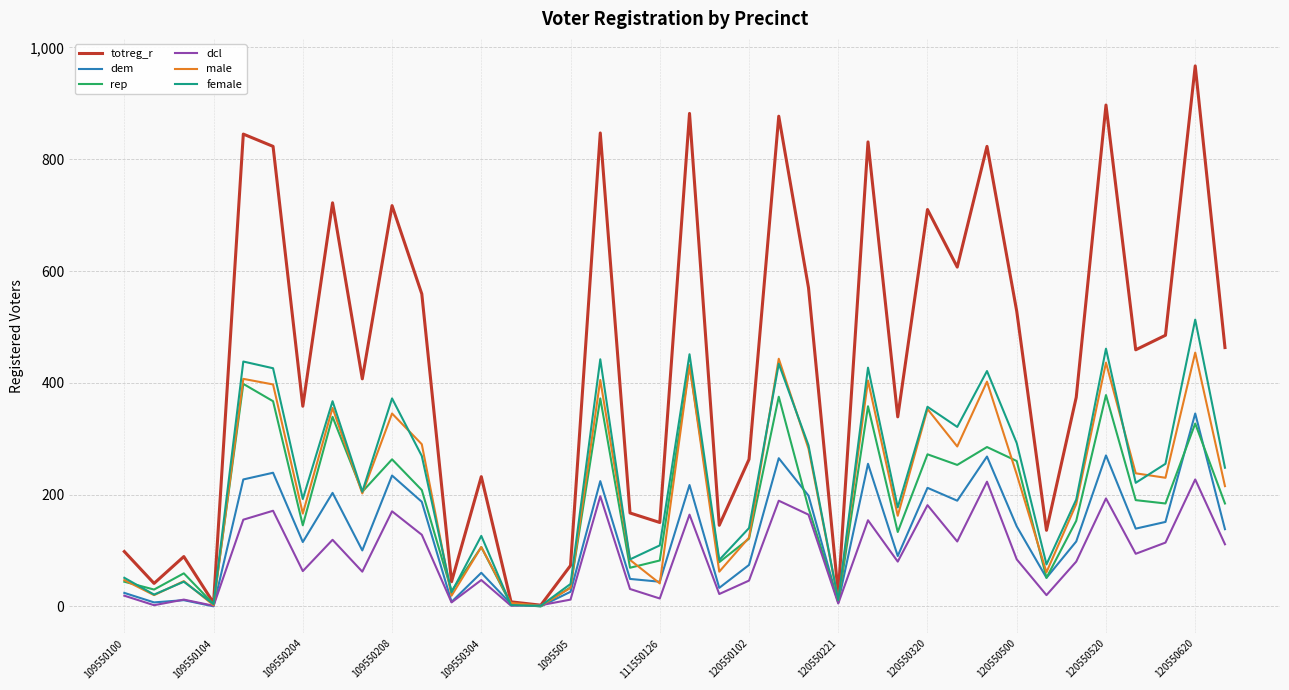

Which series has the largest total across all categories?

totreg_r